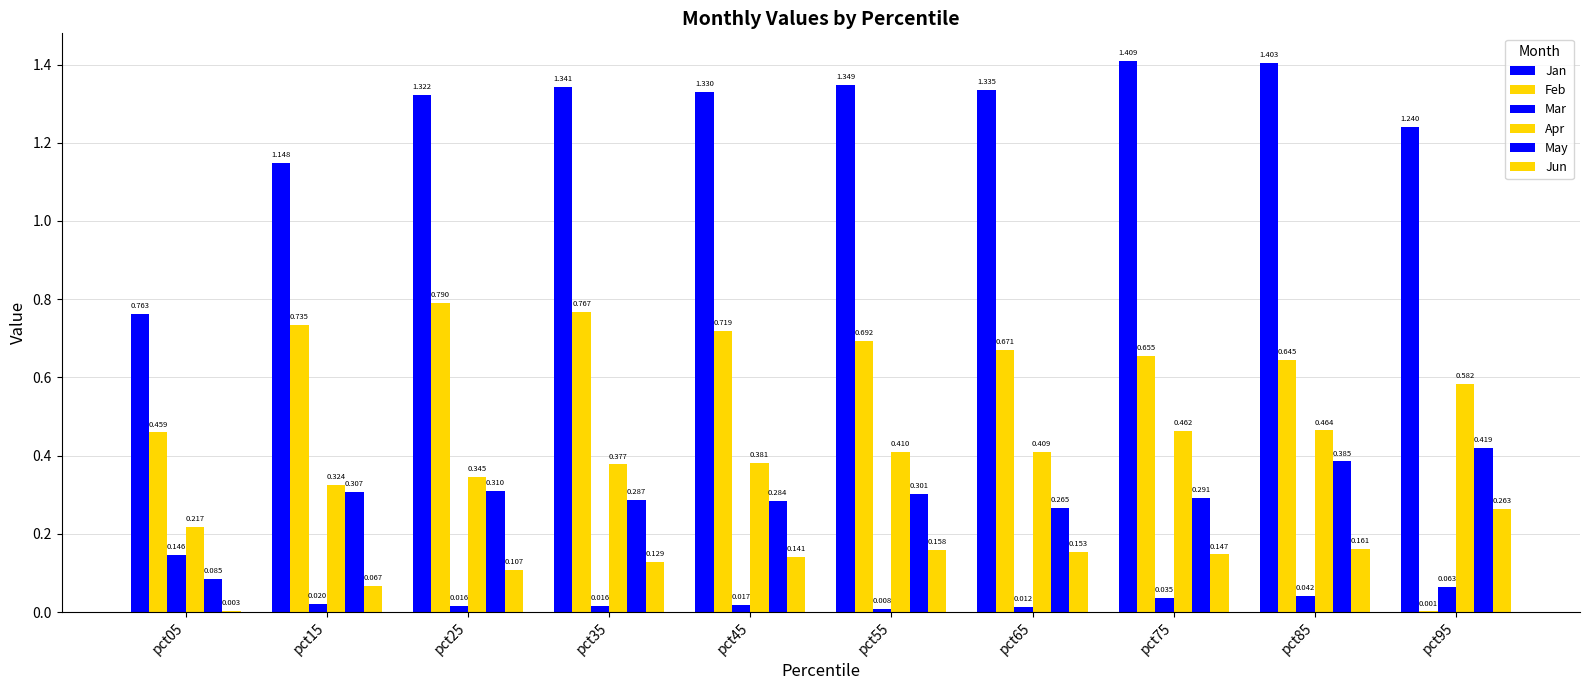

Reading left to right, transcribe all the data shown in this chart.

Jan: 0.8	1.1	1.3	1.3	1.3	1.3	1.3	1.4	1.4	1.2
Feb: 0.5	0.7	0.8	0.8	0.7	0.7	0.7	0.7	0.6	0.0
Mar: 0.1	0.0	0.0	0.0	0.0	0.0	0.0	0.0	0.0	0.1
Apr: 0.2	0.3	0.3	0.4	0.4	0.4	0.4	0.5	0.5	0.6
May: 0.1	0.3	0.3	0.3	0.3	0.3	0.3	0.3	0.4	0.4
Jun: 0.0	0.1	0.1	0.1	0.1	0.2	0.2	0.1	0.2	0.3